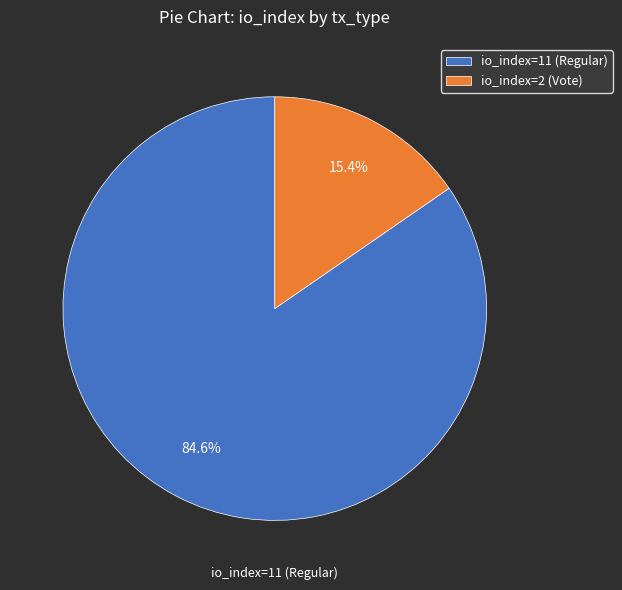

Which has a higher value, io_index=2 (Vote) or io_index=11 (Regular)?

io_index=11 (Regular)